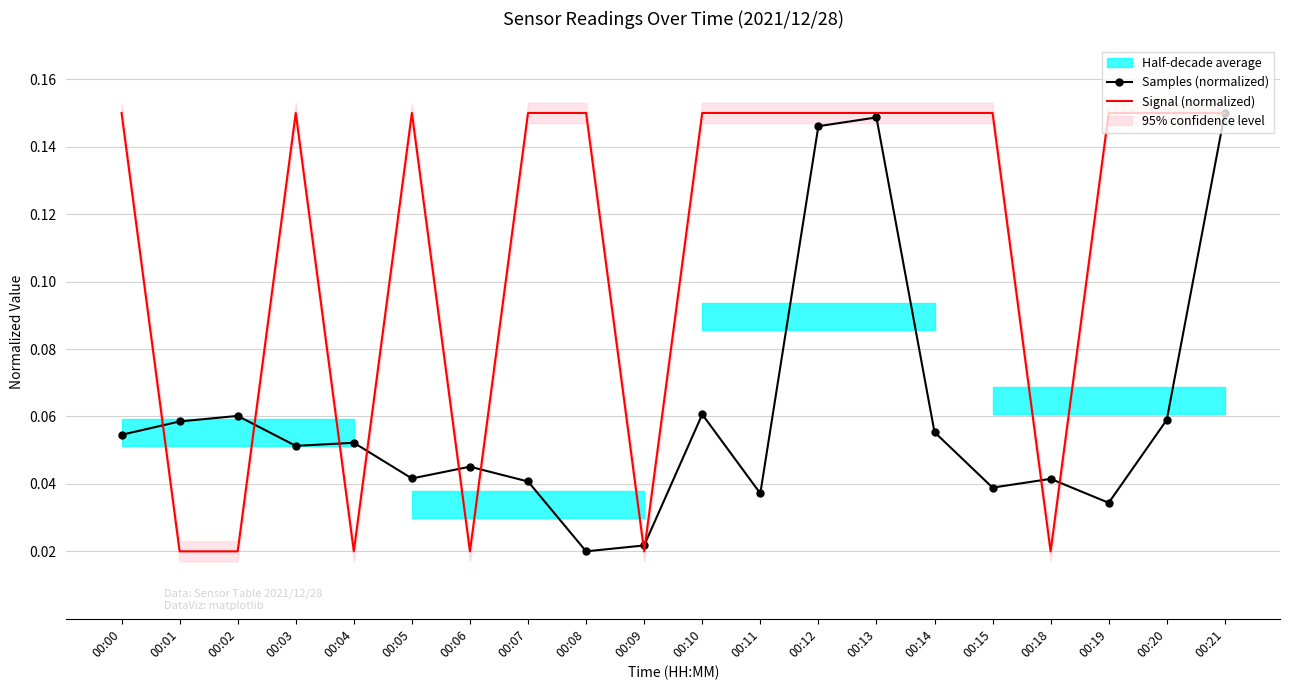

Between 00:20 and 00:12, which is larger?

00:12